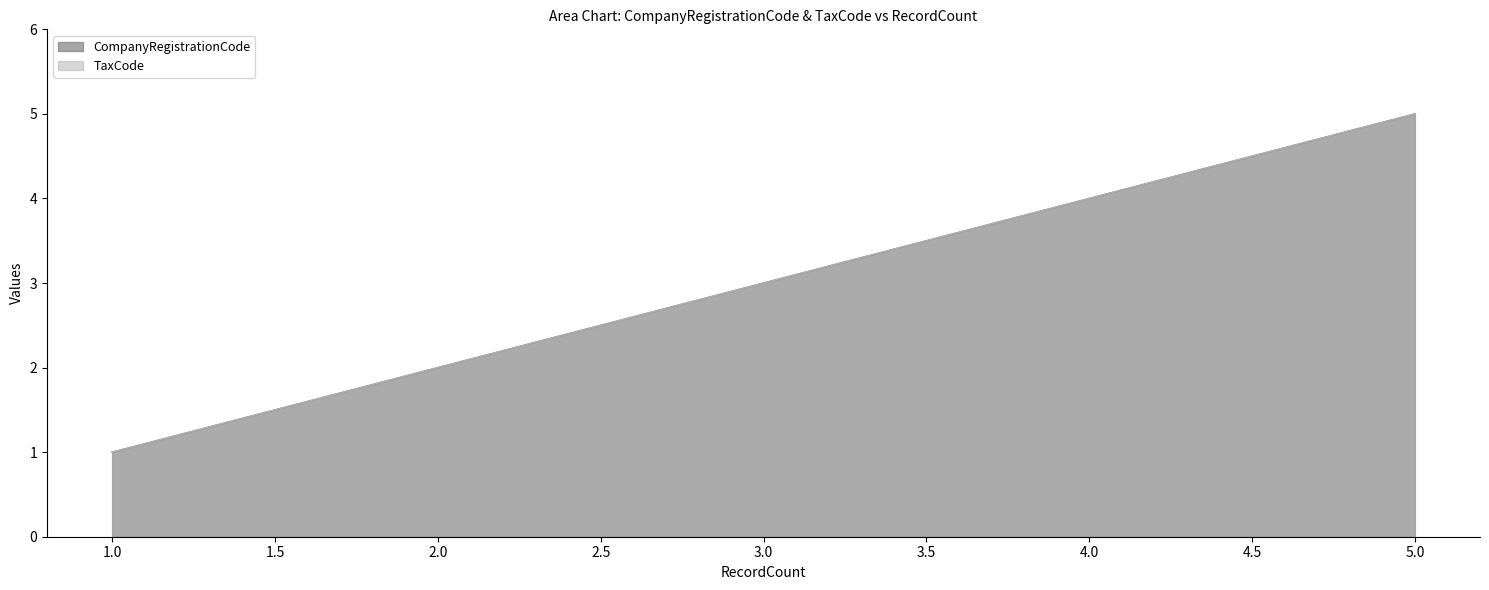

Rank the series at 5 from highest to lowest value.

CompanyRegistrationCode, TaxCode